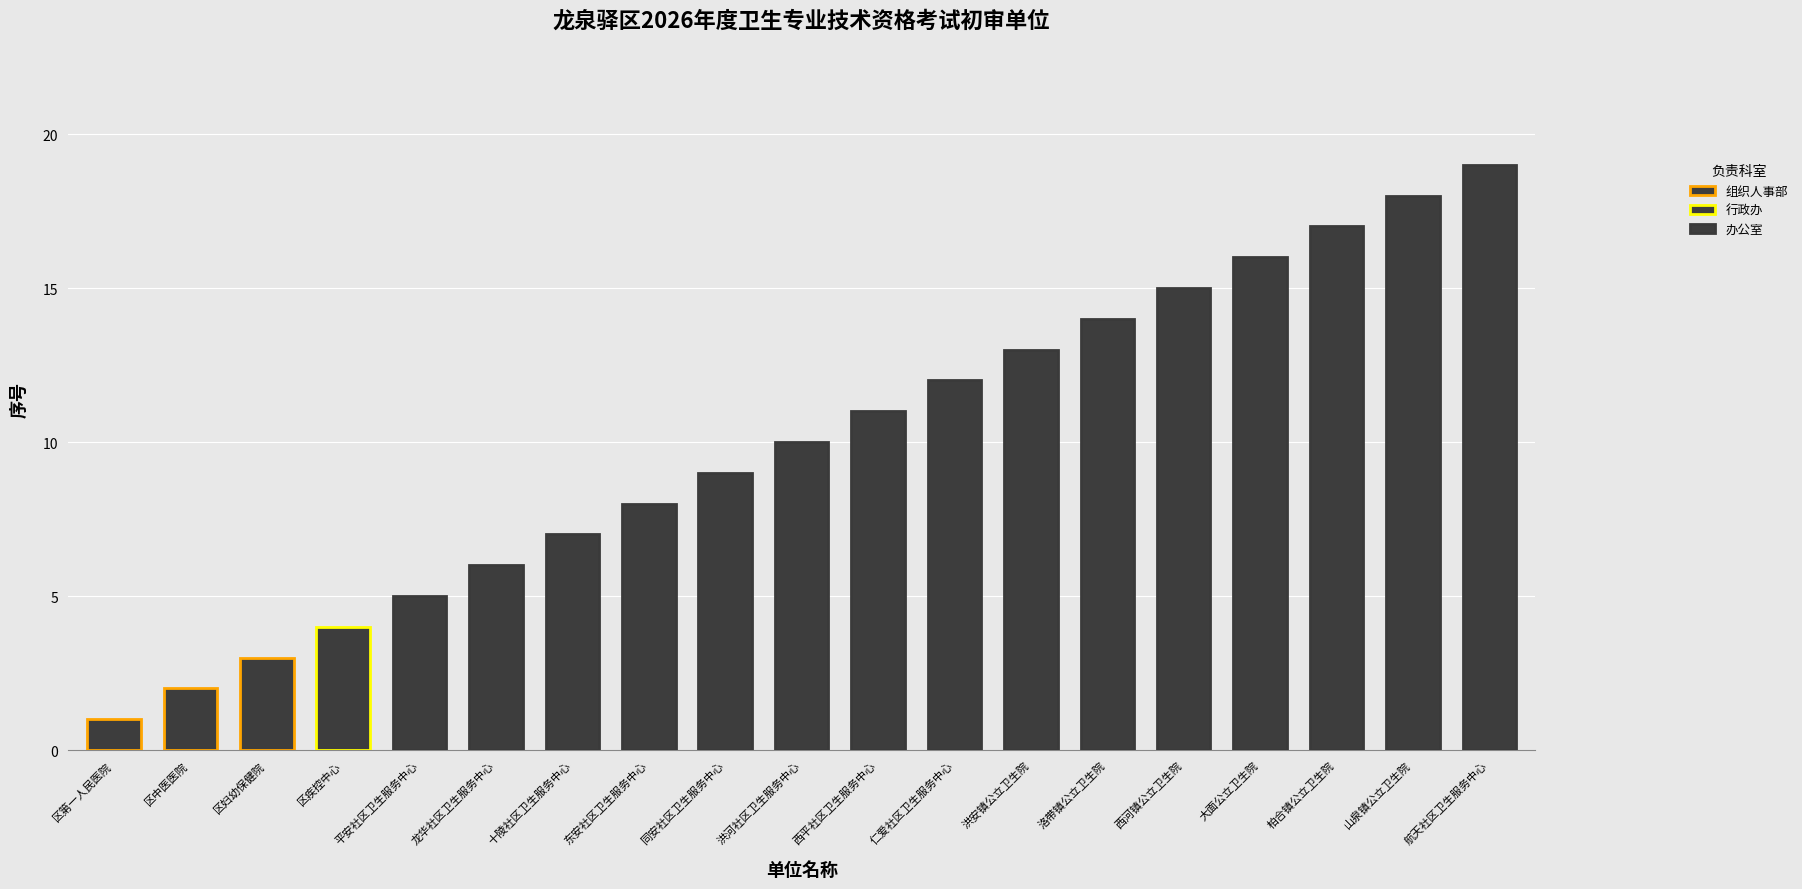

Reading right to left, what are all the values shown in this chart?

19	18	17	16	15	14	13	12	11	10	9	8	7	6	5	4	3	2	1